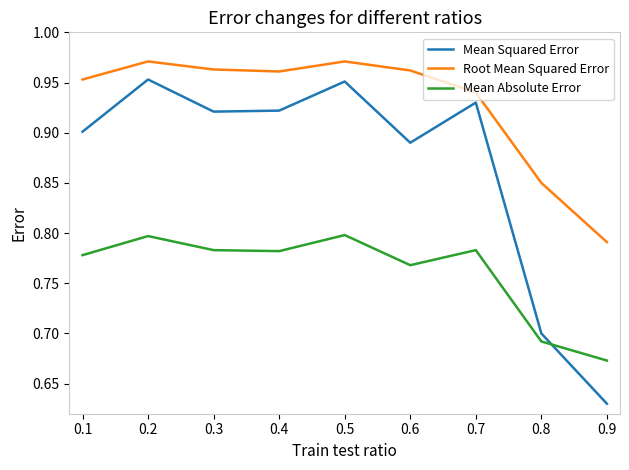

What is the sum of the Mean Absolute Error values at 0.5 and 0.7?

1.6